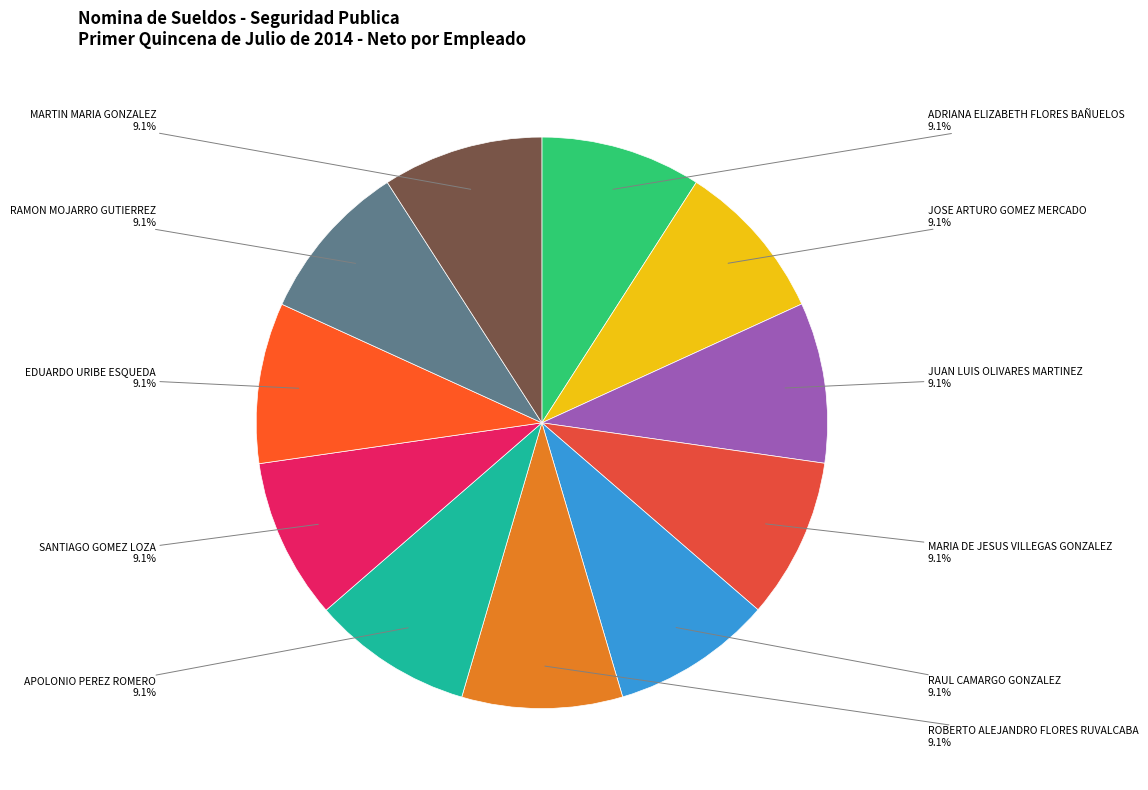

Is there a majority slice in this chart?

No